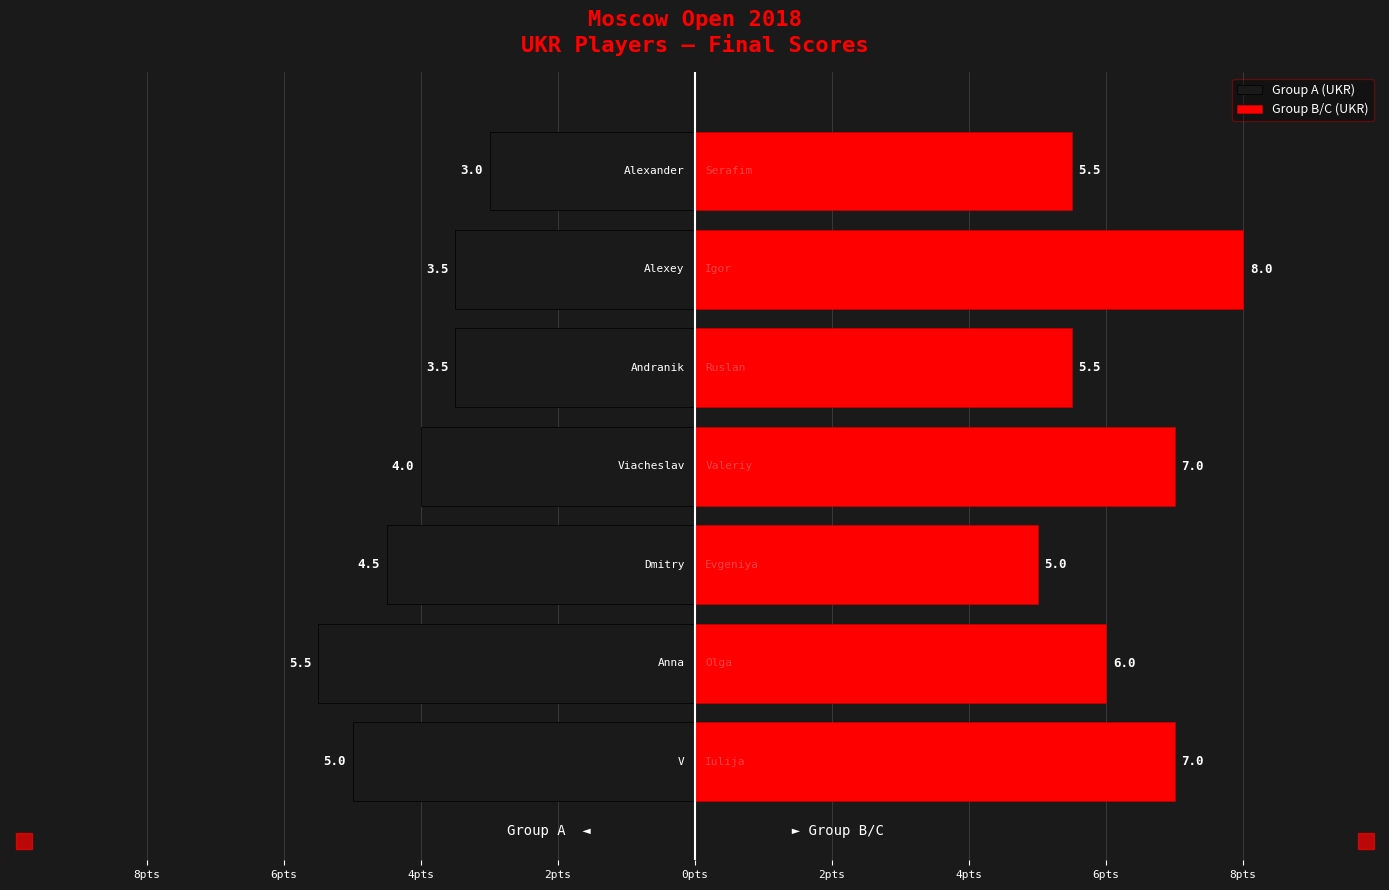

At 2pts, list the series in order from largest to smallest.

Group B/C (UKR), Group A (UKR)